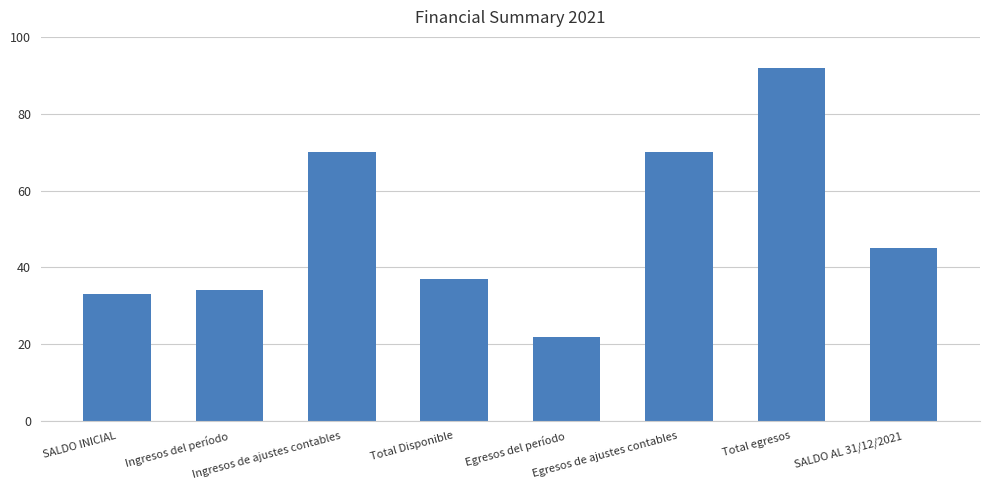

What is the label of the 5th bar from the left?

Egresos del período